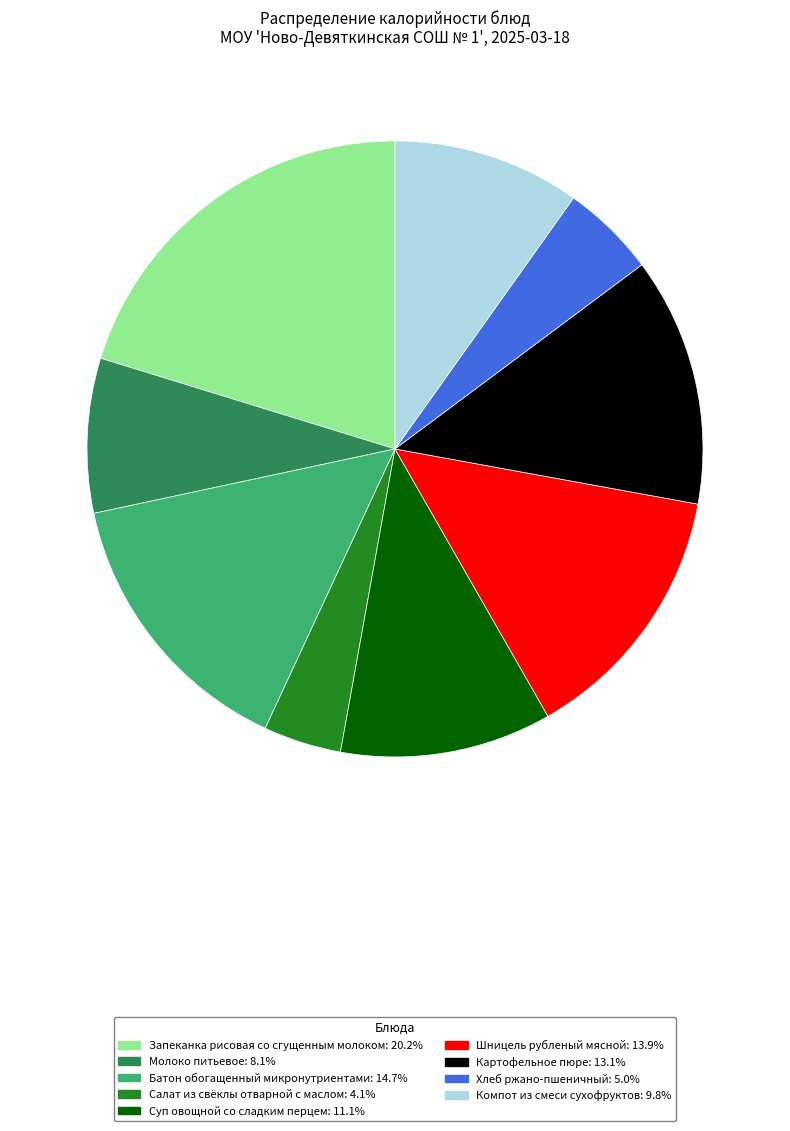

Is it true that Запеканка рисовая со сгущенным молоком is 20% of the pie?

True